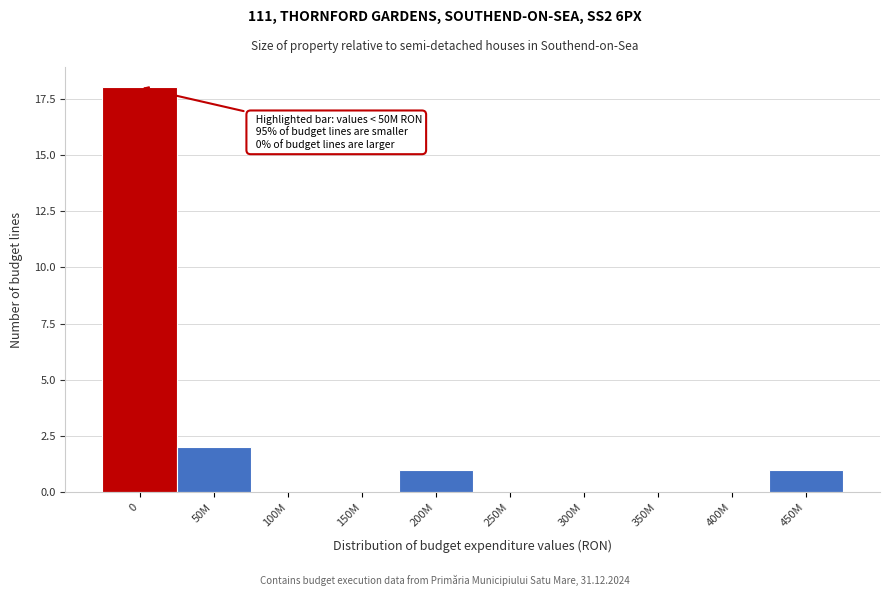

Reading left to right, list all the values displayed in this chart.

0=18	50M=2	100M=0	150M=0	200M=1	250M=0	300M=0	350M=0	400M=0	450M=1